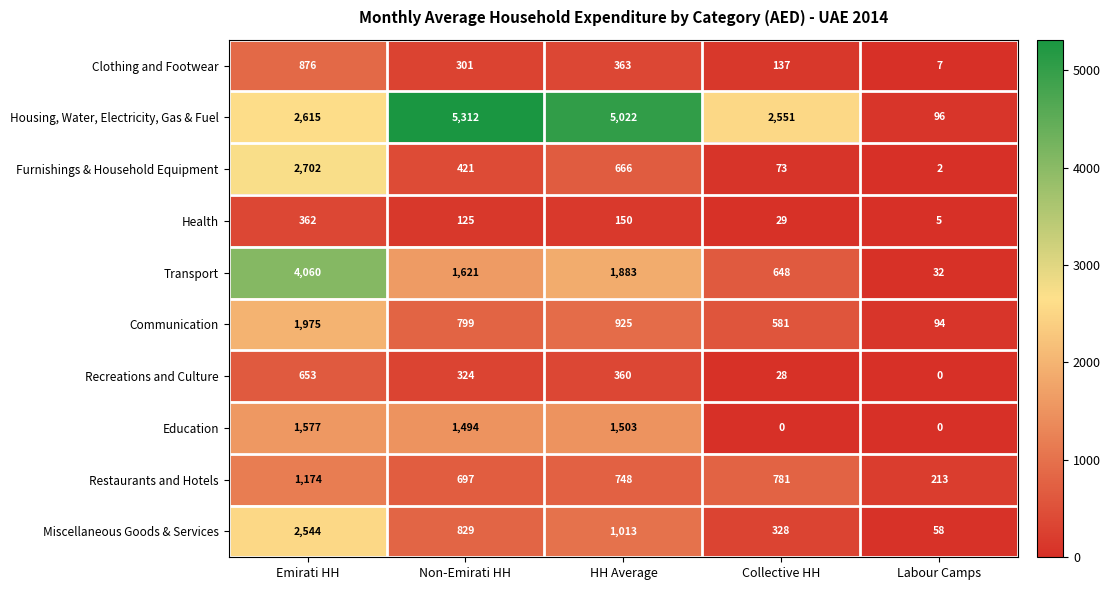

What is the maximum value shown in the chart?

5312